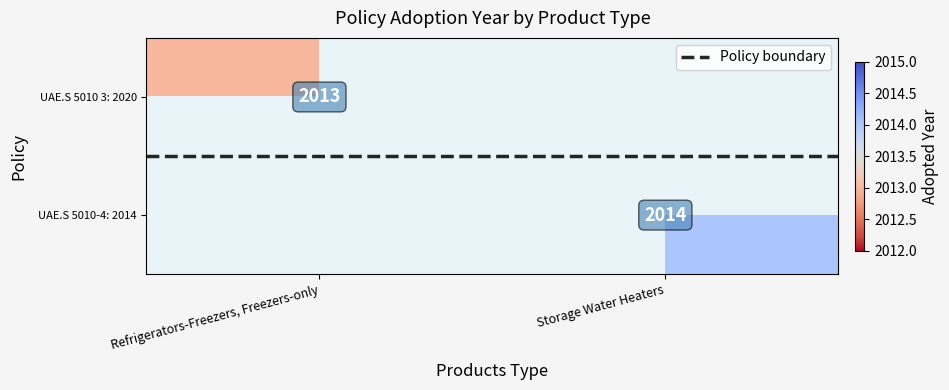

At Refrigerators-Freezers, Freezers-only, list the series in order from largest to smallest.

UAE.S 5010 3: 2020, UAE.S 5010-4: 2014, Policy boundary